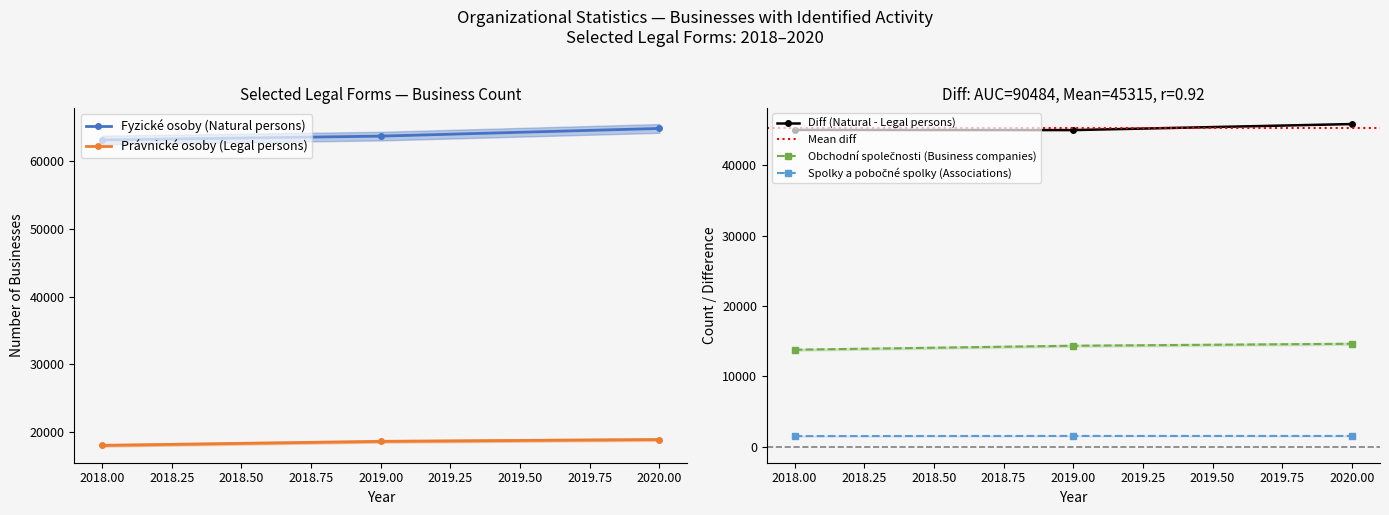

What is the maximum value shown in the chart?

64798